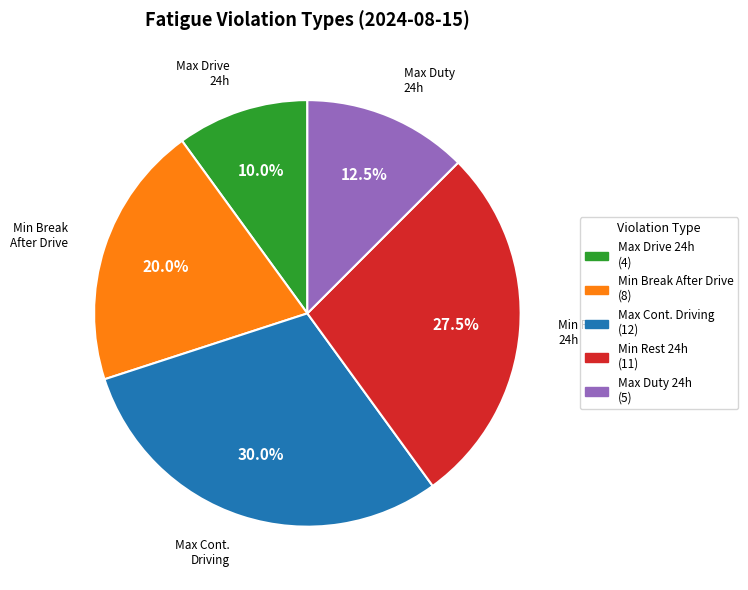

Is there a majority slice in this chart?

No